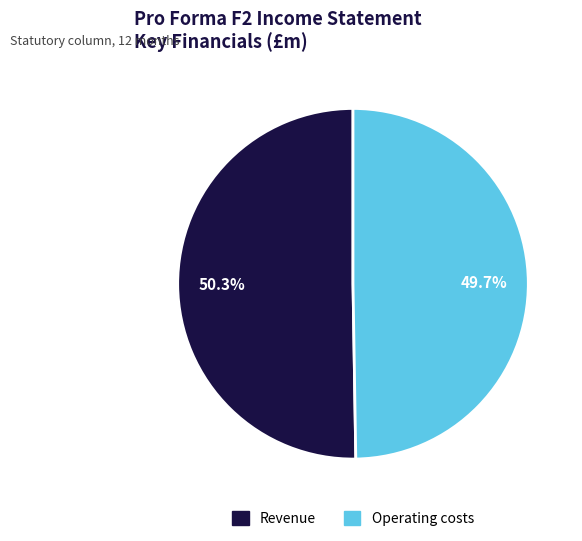

Count the number of slices in the pie.

2